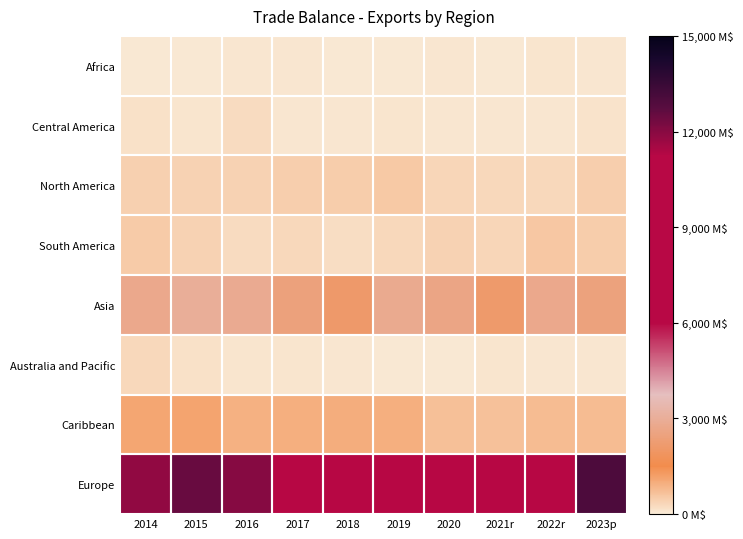

Between 2016 and 2021r, which is larger?

2016